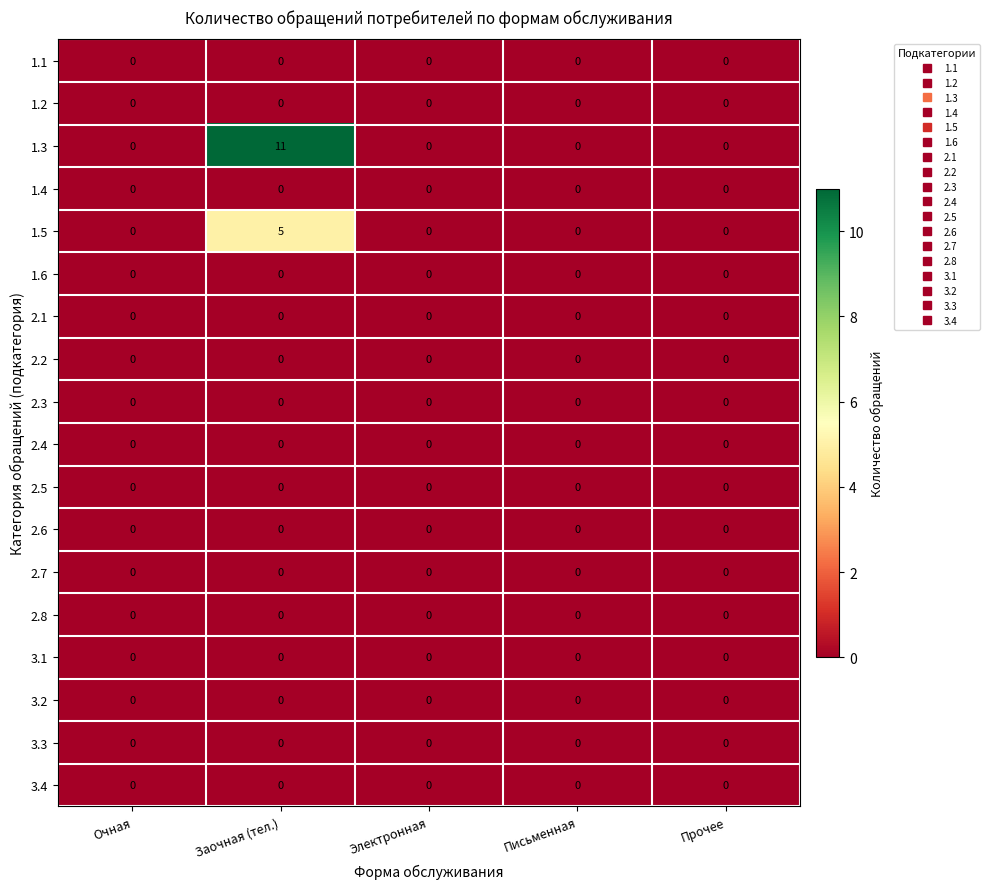

Which series has the largest range (max minus min)?

1.3